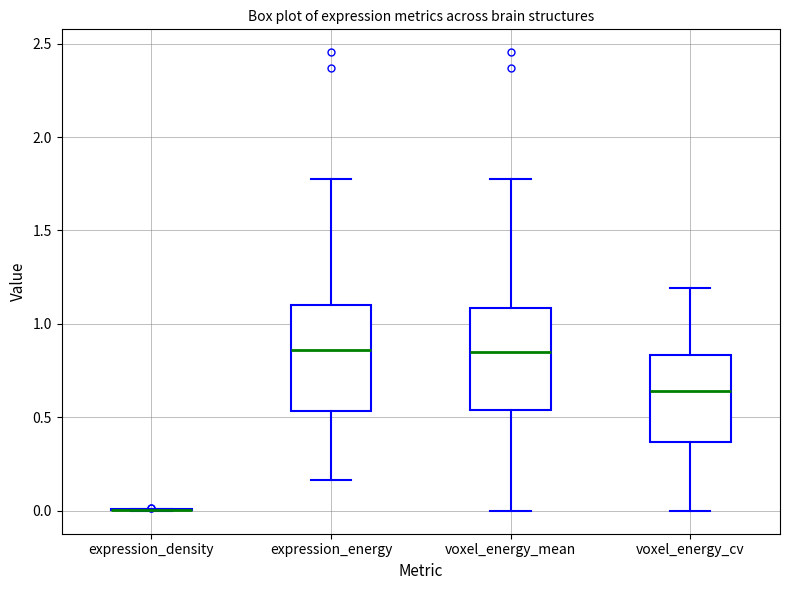

Reading left to right, read every box against the y-axis: the position of its median line, the range the box covers, and the ends of its whiskers. The values are not printed on the chart, so give them approximately, as read against the axis.

expression_density: box collapsed to a line at 0.00, whiskers 0.00 to 0.00
expression_energy: median 0.85, box 0.55 to 1.10, whiskers 0.15 to 1.75
voxel_energy_mean: median 0.85, box 0.55 to 1.10, whiskers 0.00 to 1.75
voxel_energy_cv: median 0.65, box 0.35 to 0.85, whiskers 0.00 to 1.20